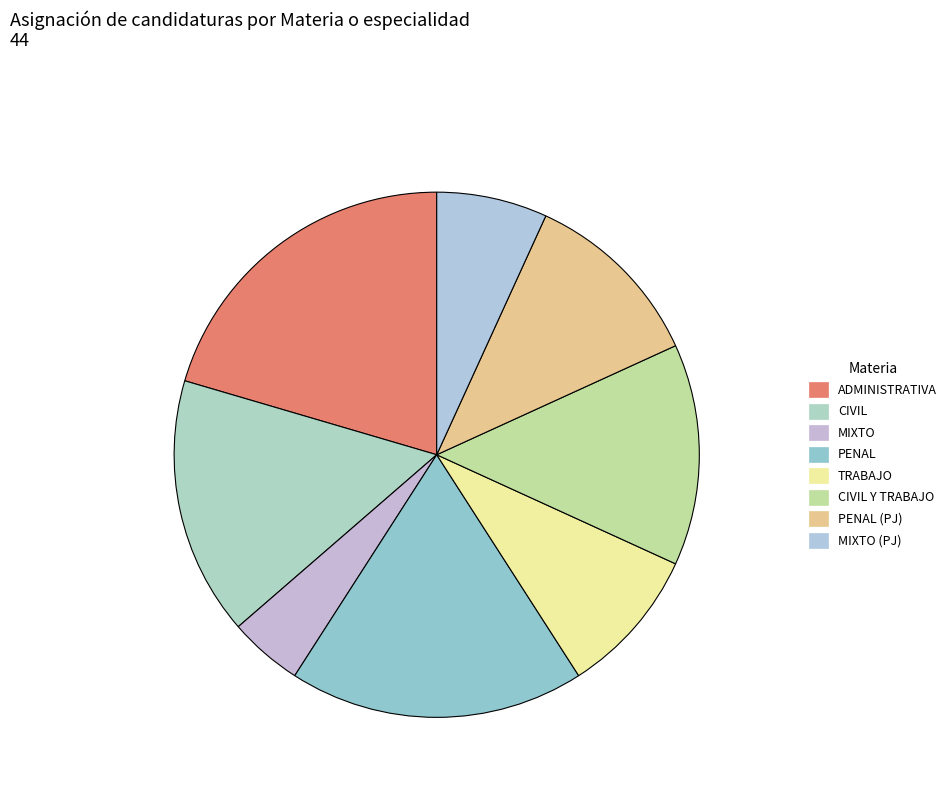

Approximately how many times larger is the value at ADMINISTRATIVA compared to PENAL?

1.1